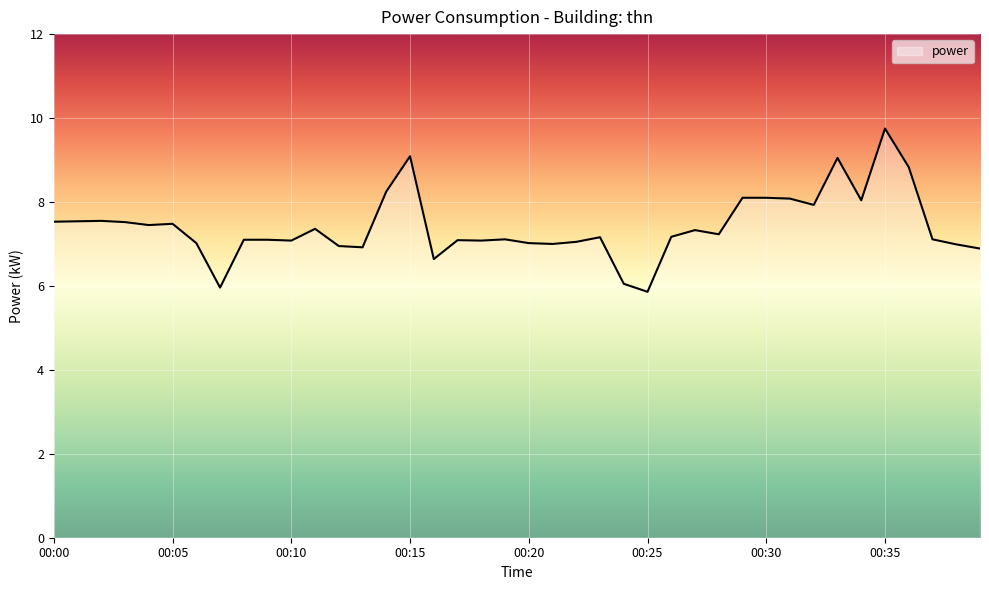

What is the maximum value shown in the chart?

9.8